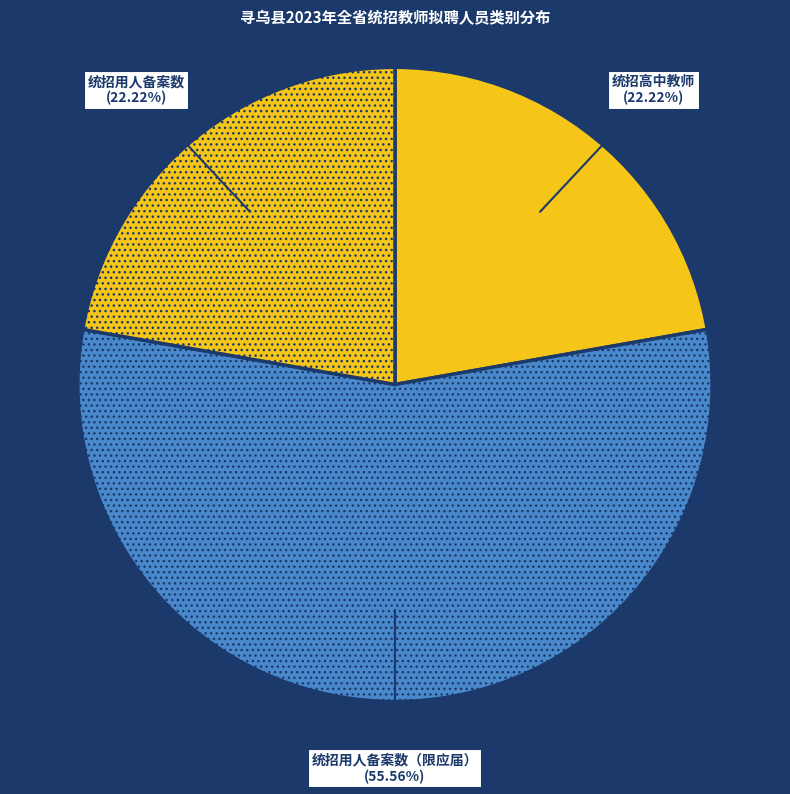

To the nearest percent, what is the difference between the 统招用人备案数（限应届） and 统招高中教师 slice percentages?

33%